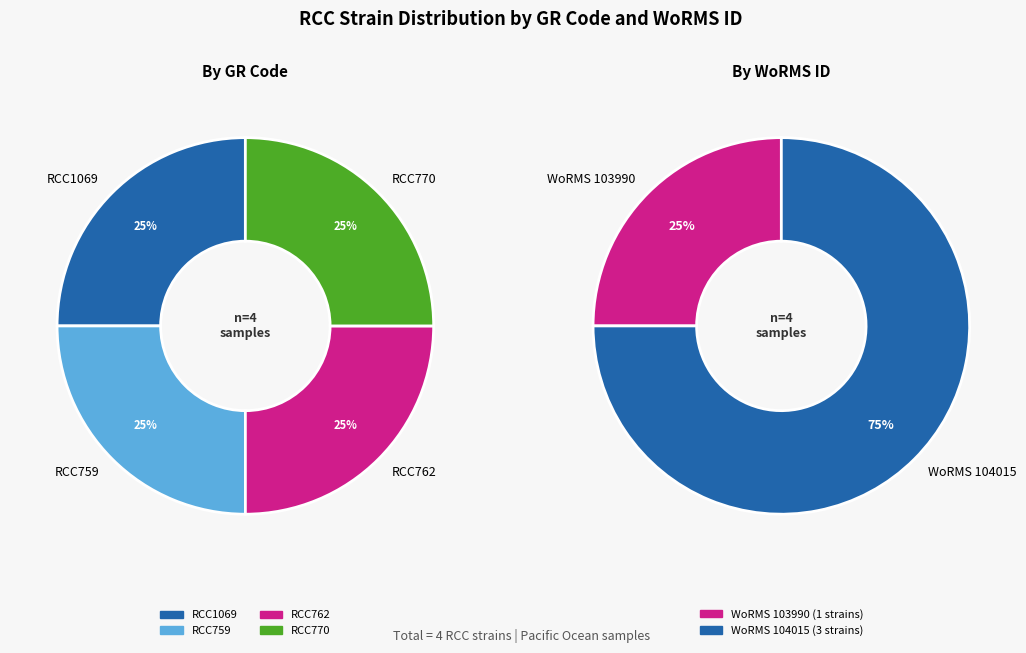

Which slice is the smallest?

RCC762